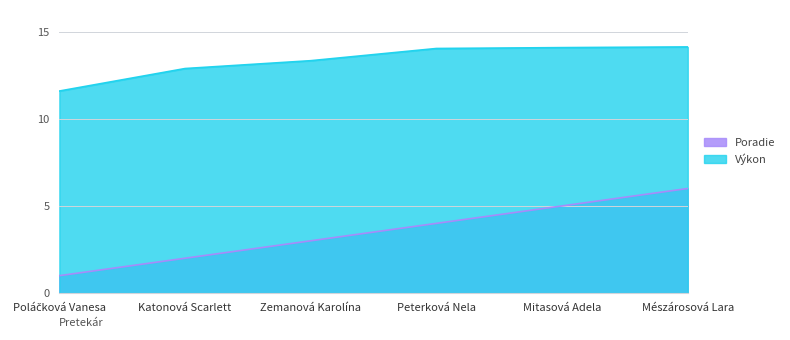

True or false: Výkon and Poradie cross at least once.

False